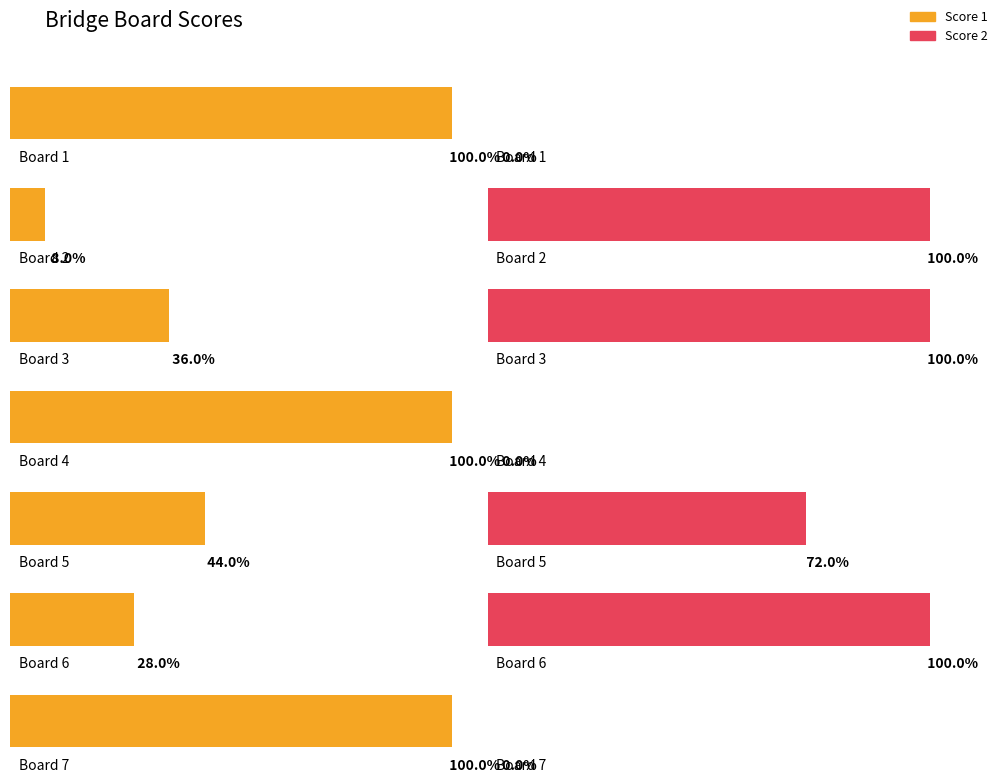

Is it true that Score 2 equals 5 at Board 5?

False